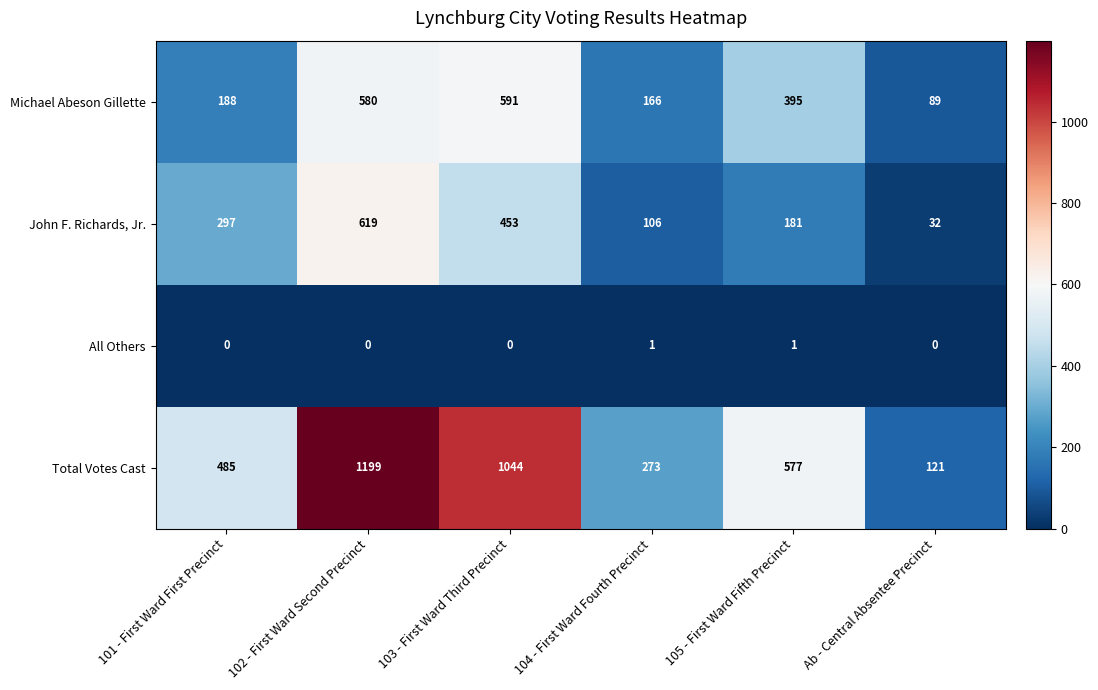

The John F. Richards, Jr. series shows 453 at 103 - First Ward Third Precinct. True or false?

True